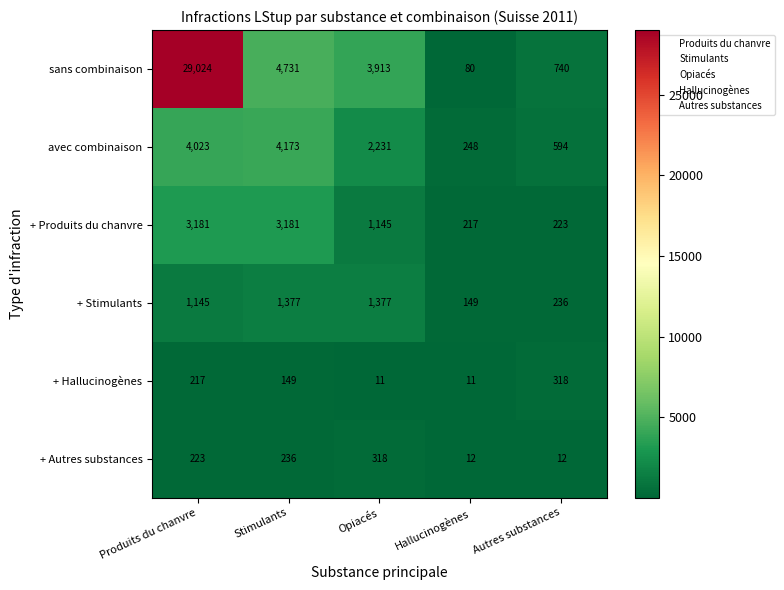

What is the difference between the highest and lowest values at Opiacés?

3902